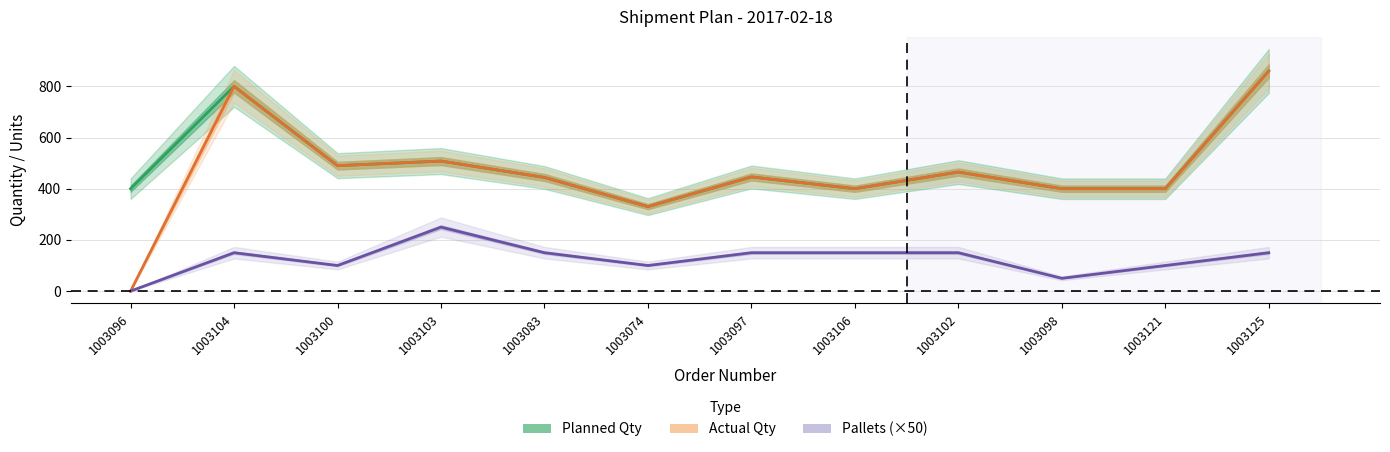

What is the sum of all Pallets (×50) values?

1500